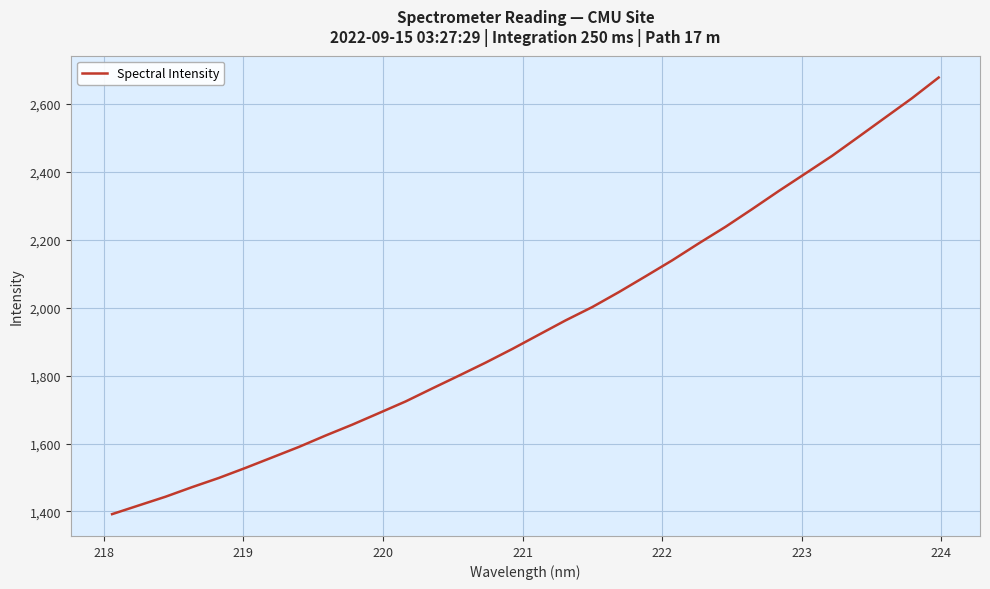

What is the difference between the maximum and minimum values?

1285.3